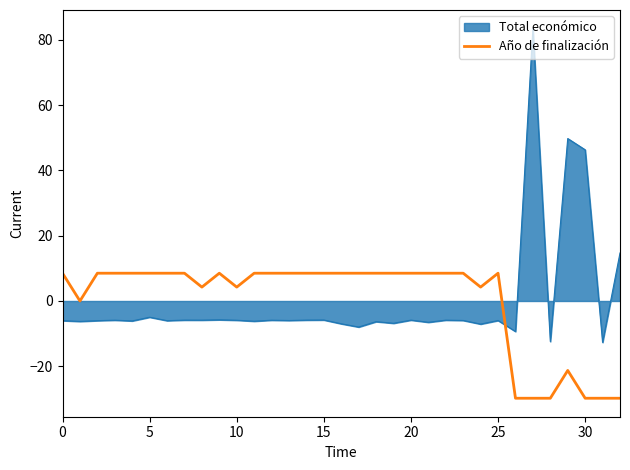

Which series ends up on top after the final intersection of Total económico and Año de finalización?

Total económico